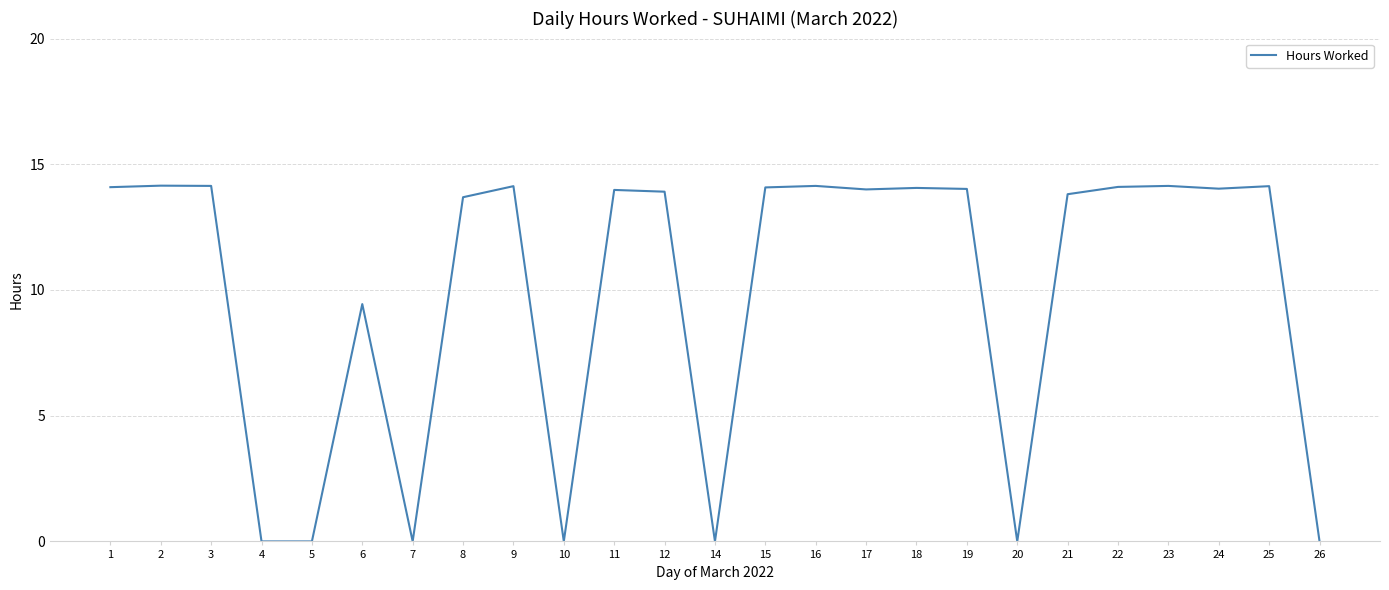

At which label is the value closest to 7?

6